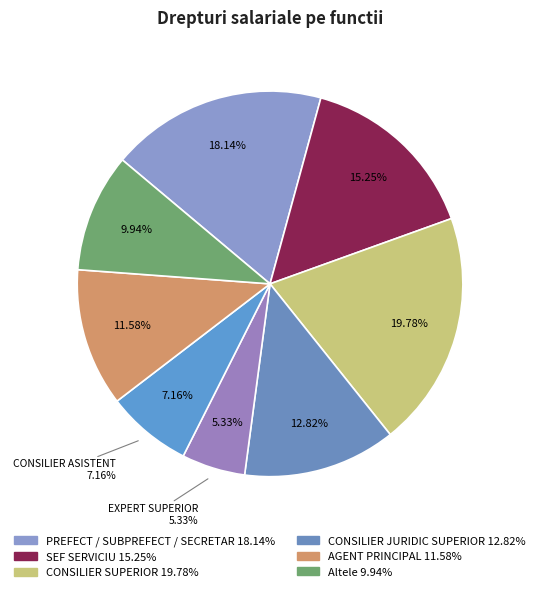

Does SEF SERVICIU represent more than half of the total?

No